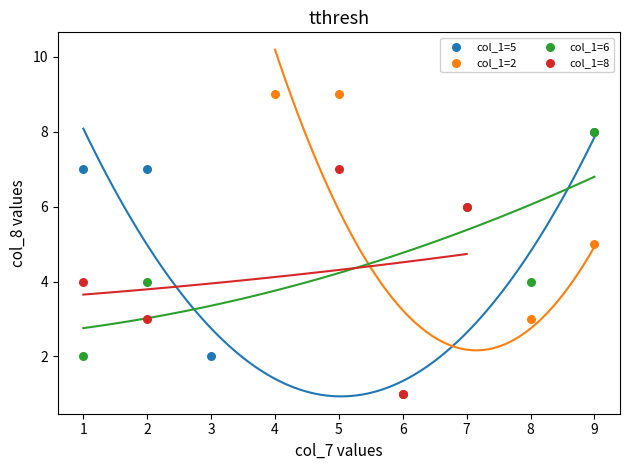

Which series has the widest spread of Y values?

col_1=2